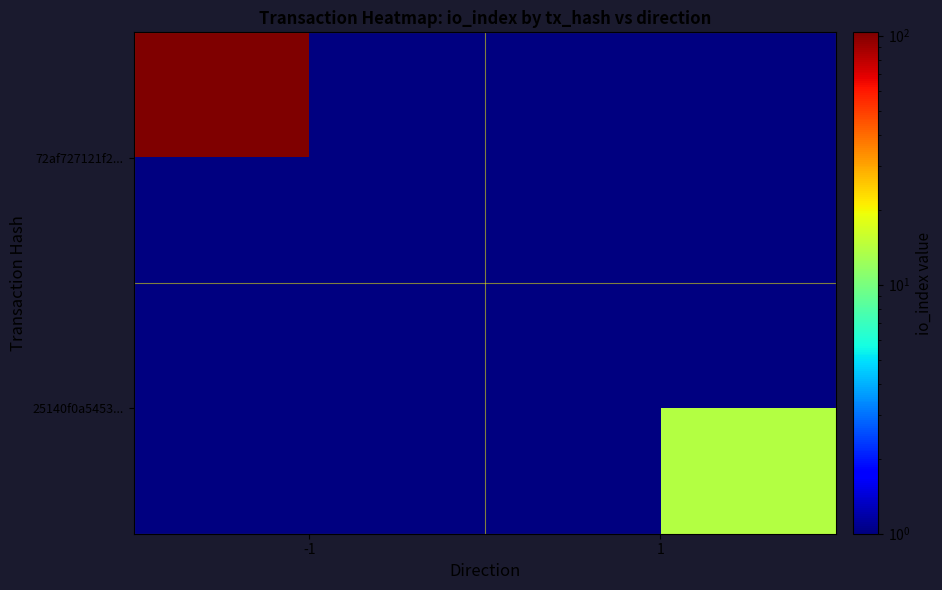

Which series has the widest spread of values?

72af727121f2...